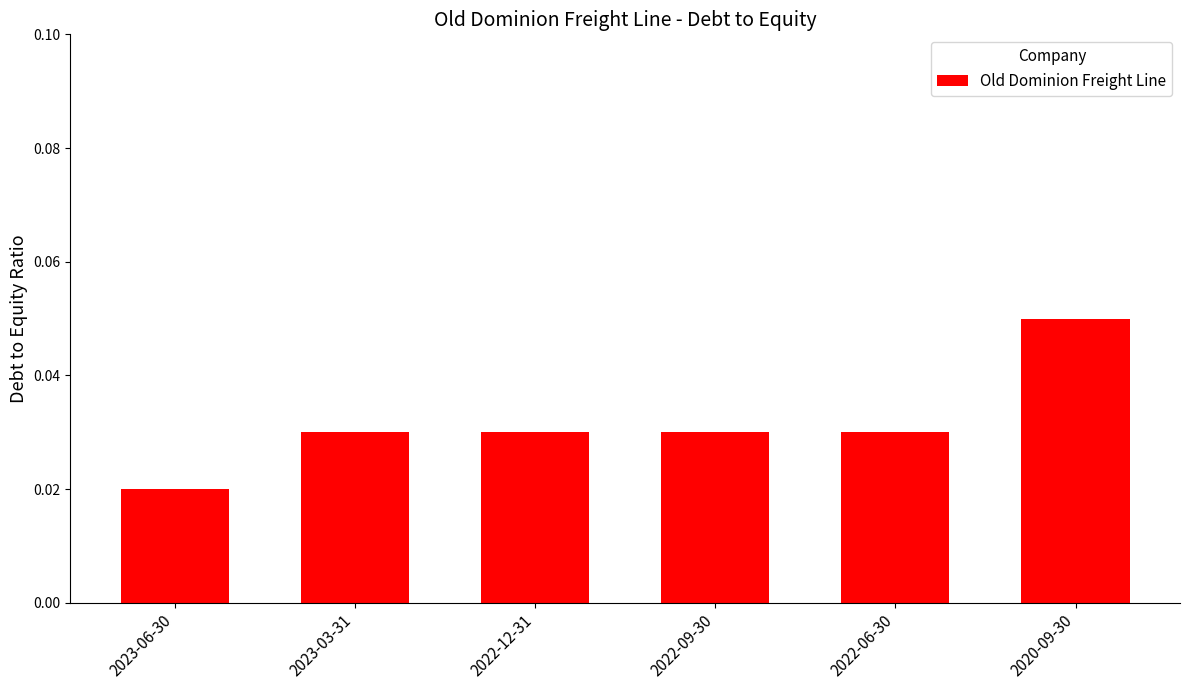

What position from the right is 2022-06-30?

2